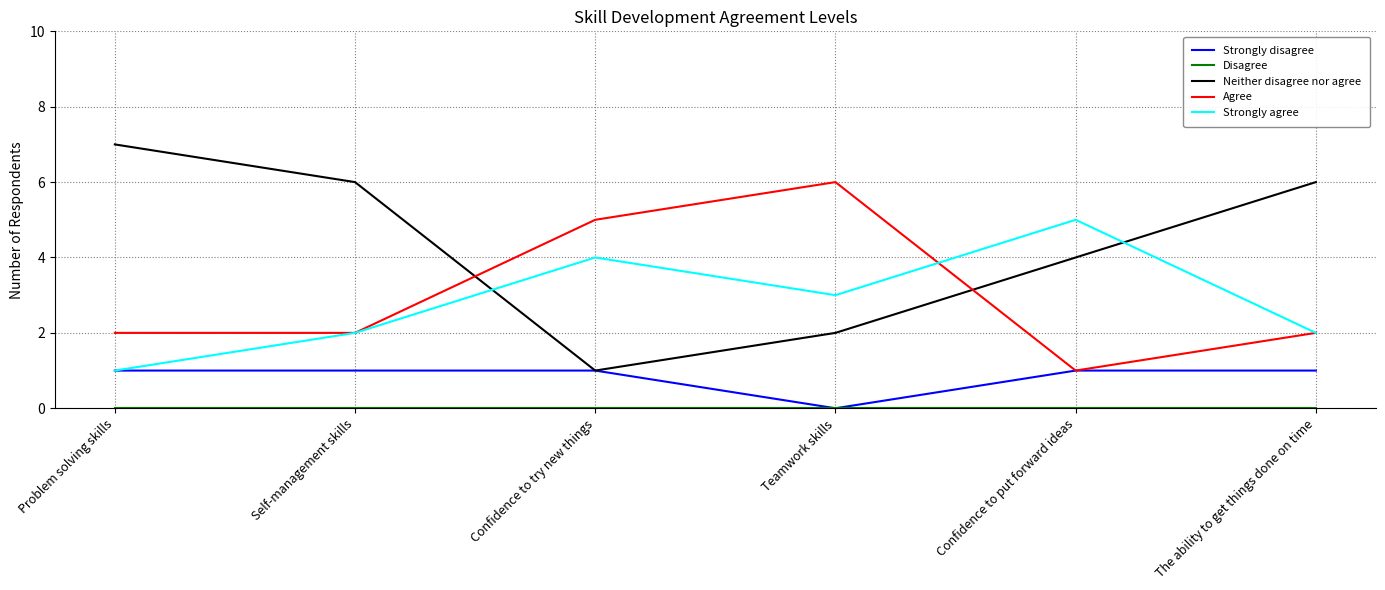

Read the Agree value at Problem solving skills.

2